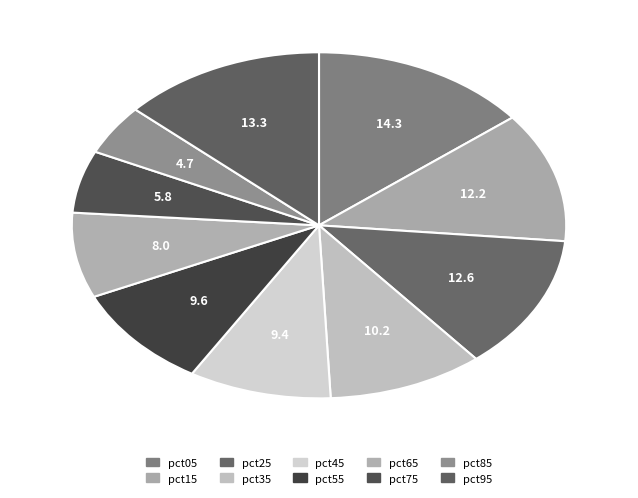

How many segments does this pie chart have?

10